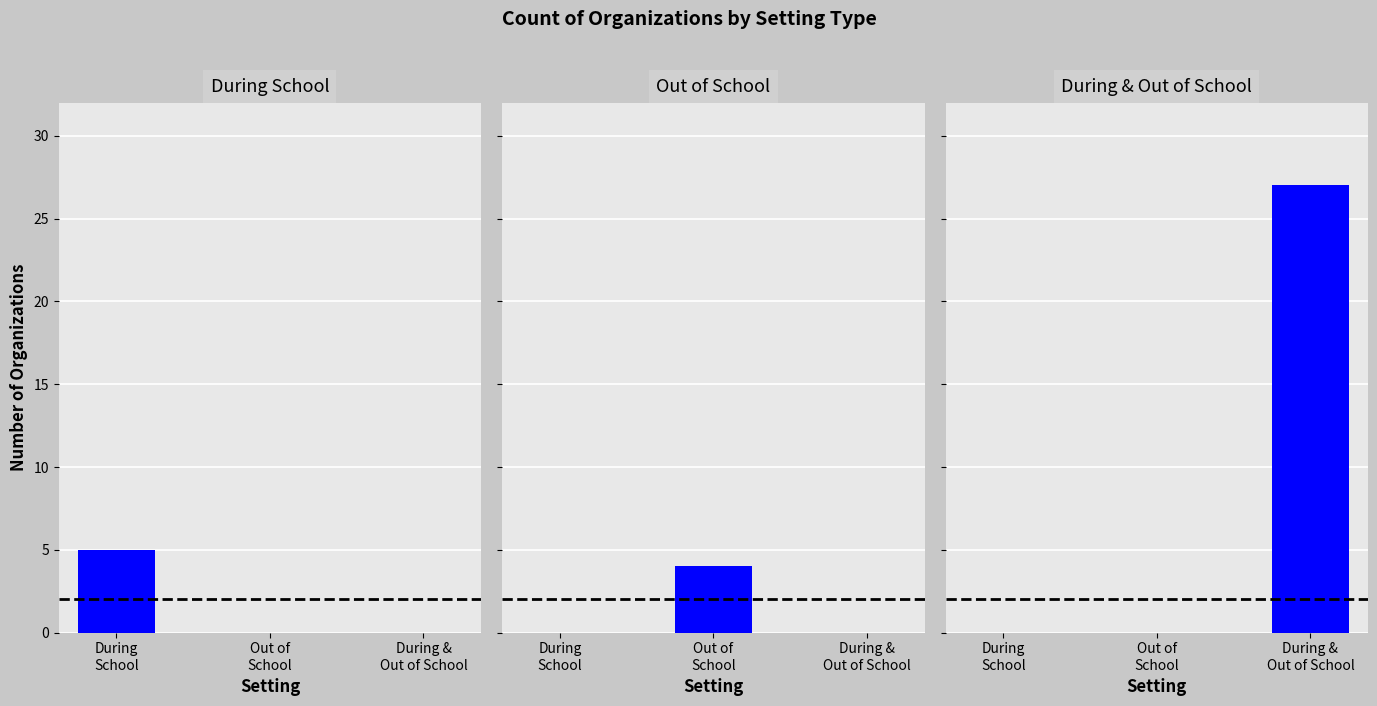

Which has a higher value, Out of
School or During
School?

During
School